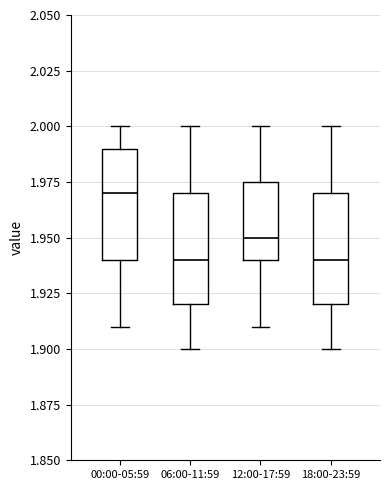

Reading left to right, read every box against the y-axis: the position of its median line, the range the box covers, and the ends of its whiskers. The values are not printed on the chart, so give them approximately, as read against the axis.

00:00-05:59: median 1.970, box 1.940 to 1.990, whiskers 1.910 to 2.000
06:00-11:59: median 1.940, box 1.920 to 1.970, whiskers 1.900 to 2.000
12:00-17:59: median 1.950, box 1.940 to 1.975, whiskers 1.910 to 2.000
18:00-23:59: median 1.940, box 1.920 to 1.970, whiskers 1.900 to 2.000